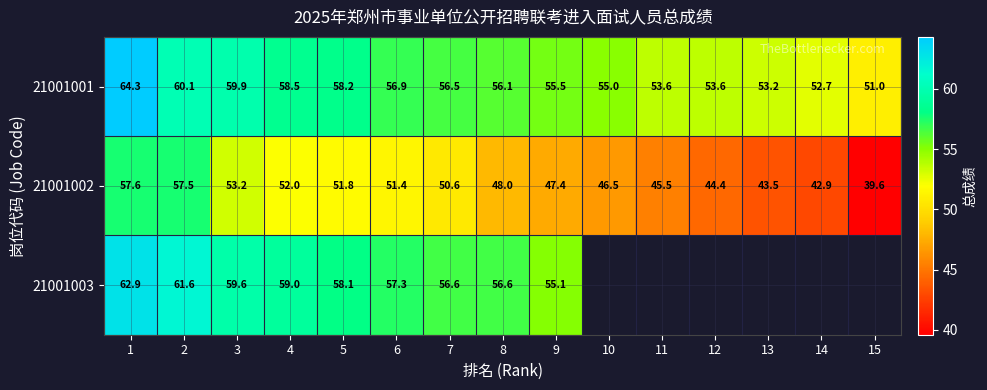

What is the difference between the highest and lowest values at 4?

7.0